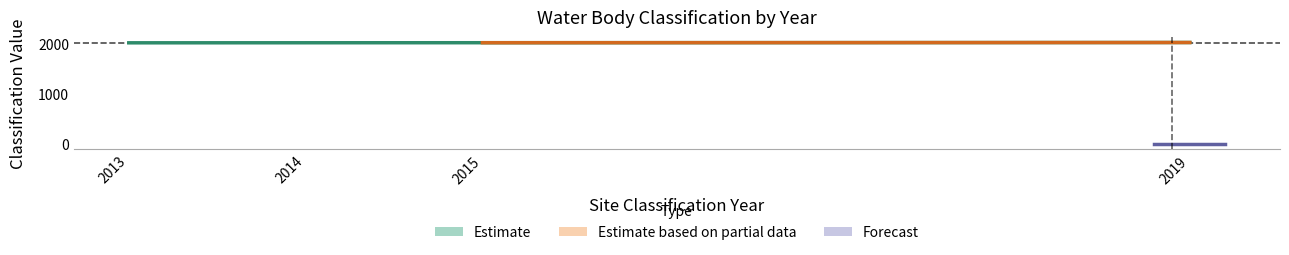

The value of Water Body Classification Year at 2014 is 2014. True or false?

True